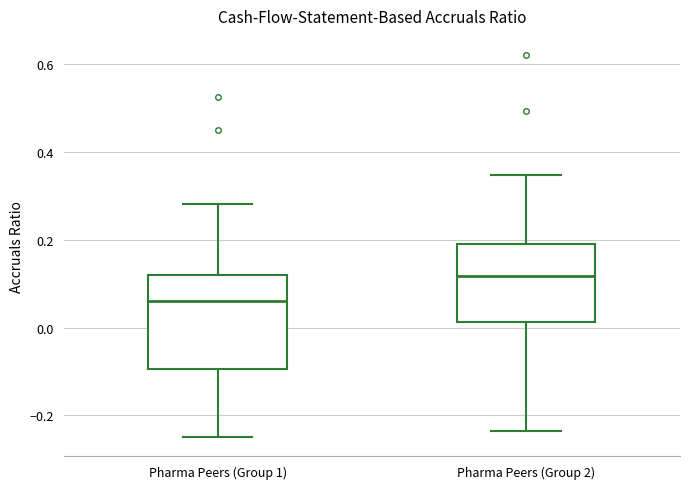

Reading left to right, read every box against the y-axis: the position of its median line, the range the box covers, and the ends of its whiskers. The values are not printed on the chart, so give them approximately, as read against the axis.

Pharma Peers (Group 1): median 0.06, box -0.10 to 0.12, whiskers -0.24 to 0.28
Pharma Peers (Group 2): median 0.12, box 0.02 to 0.18, whiskers -0.24 to 0.34